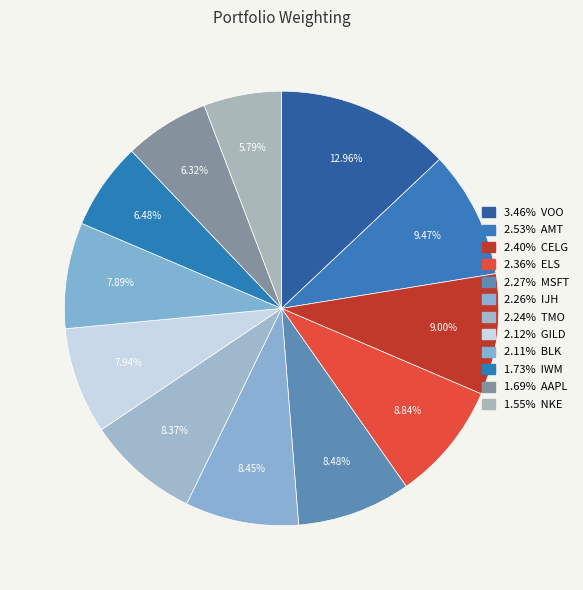

How many slices are in this pie chart?

12